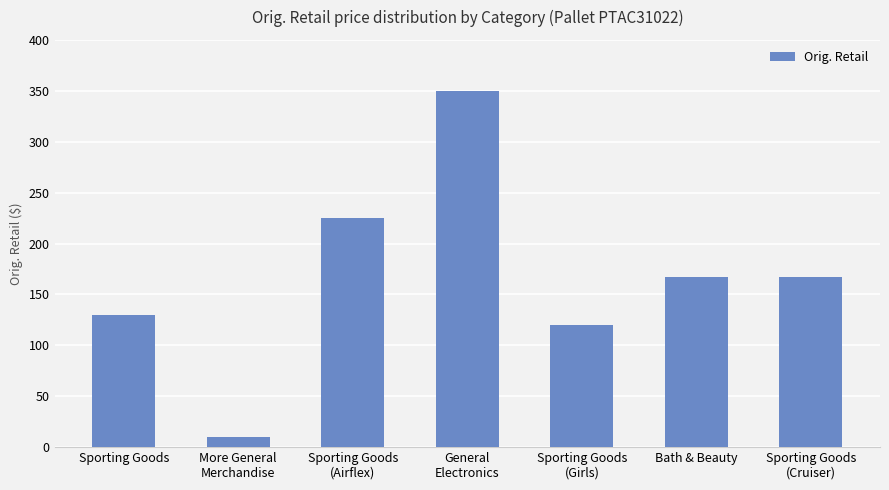

What is the value of the 1st bar from the left?

130.0